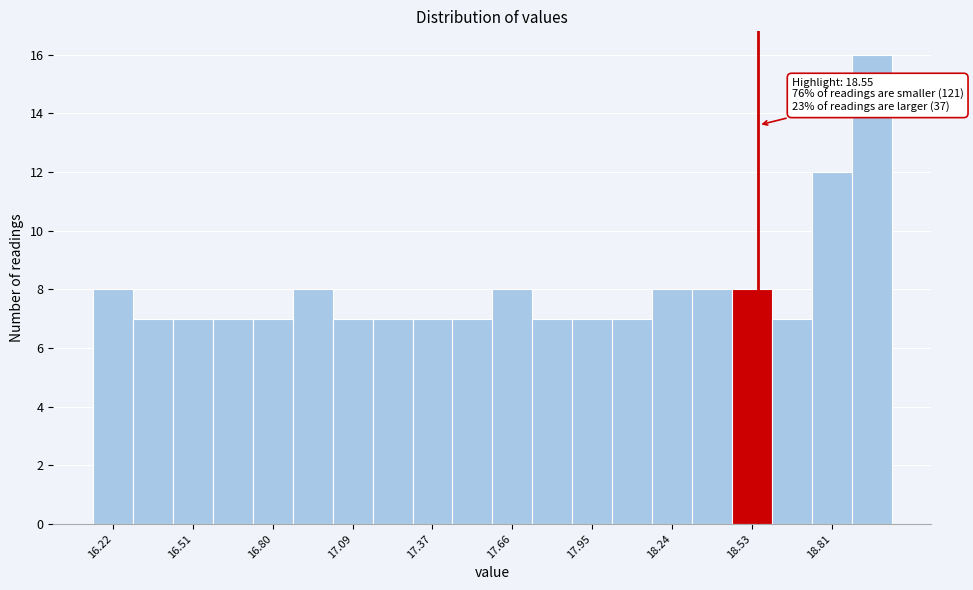

Read against the x-axis, roughly where is the centre of the tallest bar?

18.95